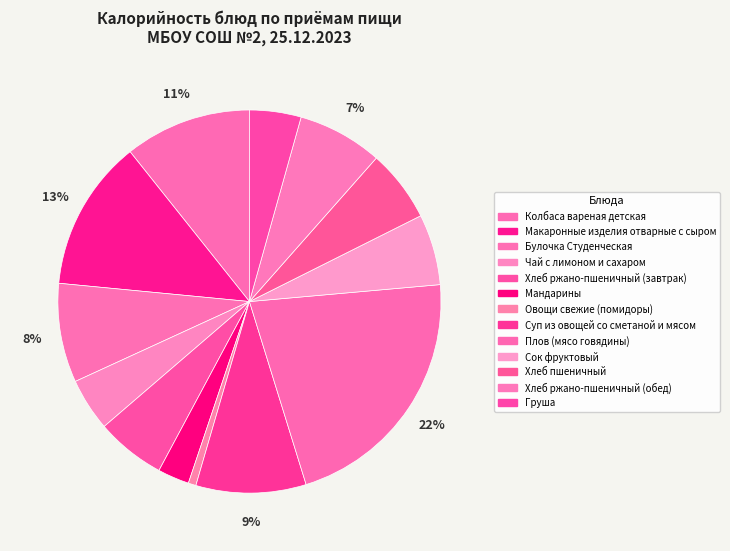

Count the number of slices in the pie.

13